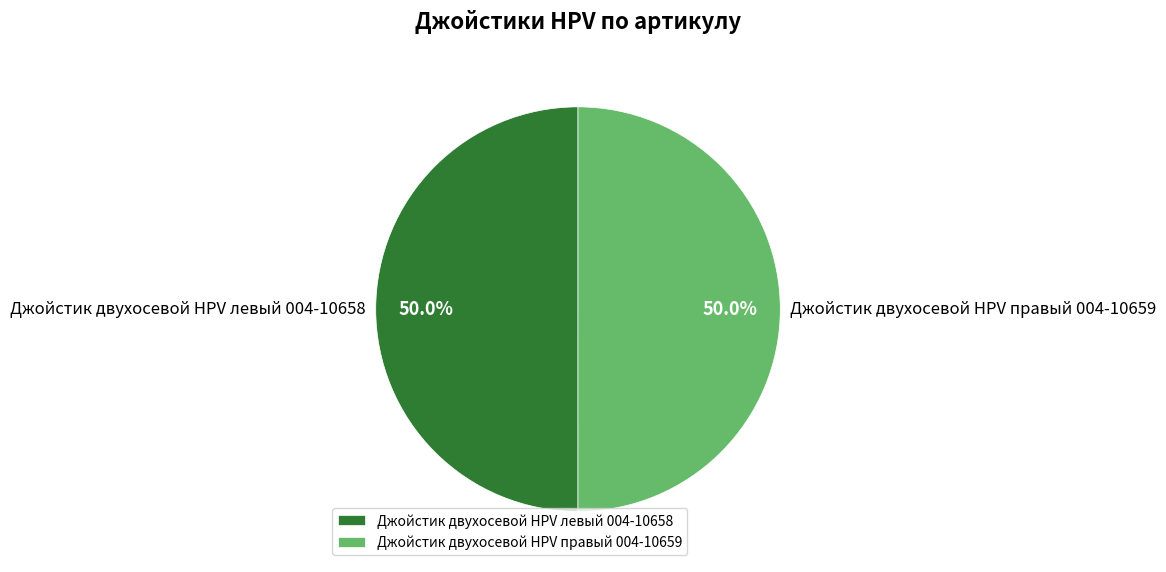

Approximately how many times larger is the value at Джойстик двухосевой HPV правый 004-10659 compared to Джойстик двухосевой HPV левый 004-10658?

1.0